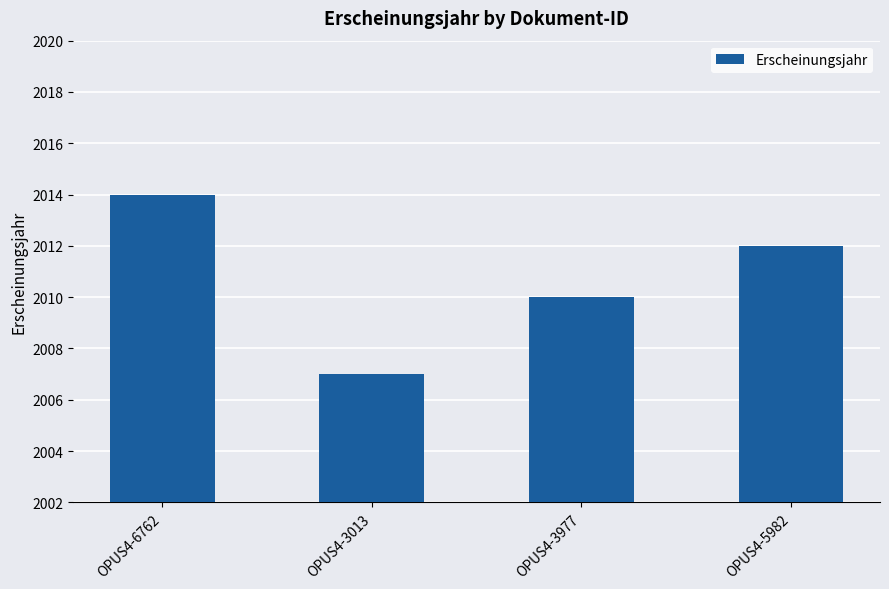

What position from the left is OPUS4-5982?

4